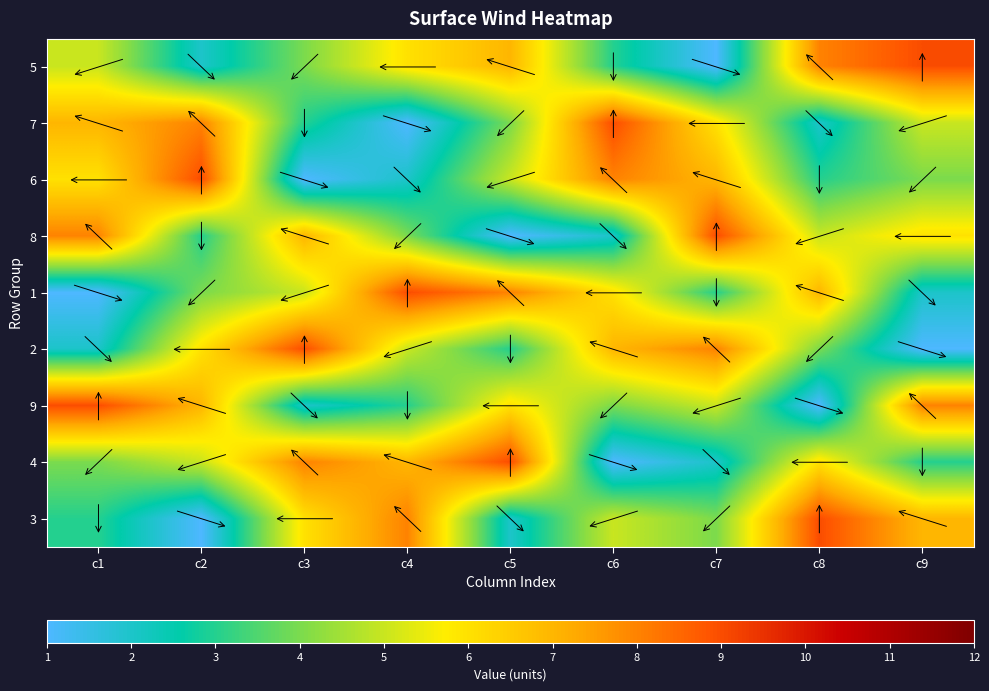

Rank the series at c6 from highest to lowest value.

7, 6, 2, 1, 3, 9, 5, 8, 4